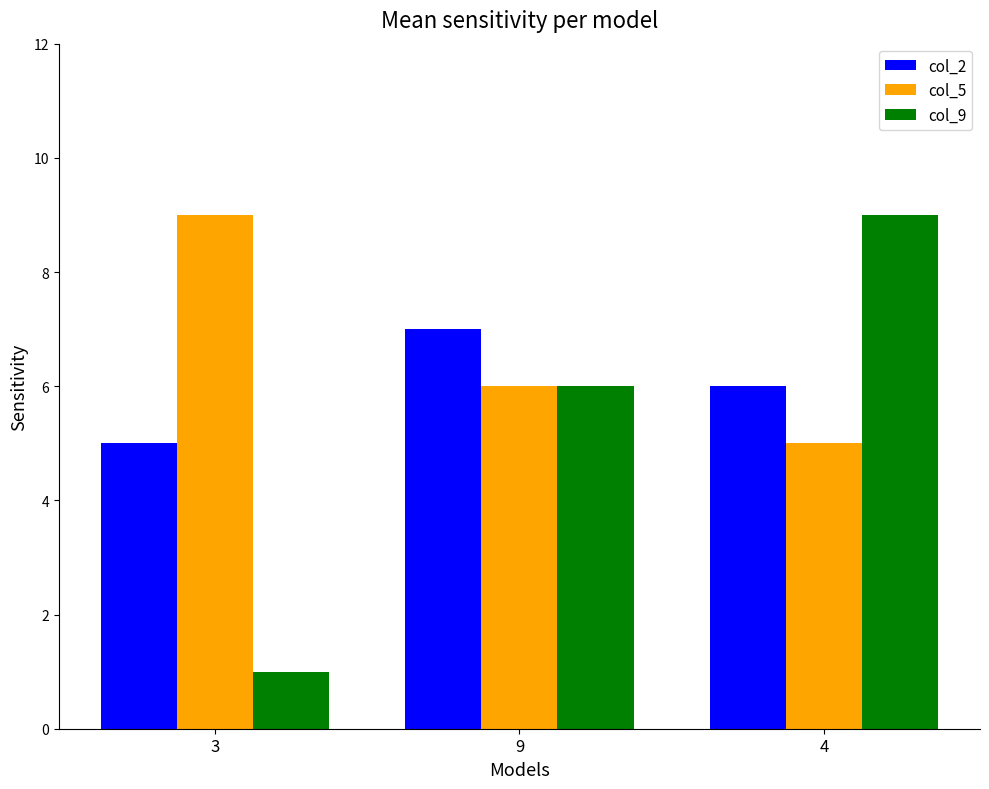

Reading left to right, transcribe all the data shown in this chart.

col_2: 5	7	6
col_5: 9	6	5
col_9: 1	6	9